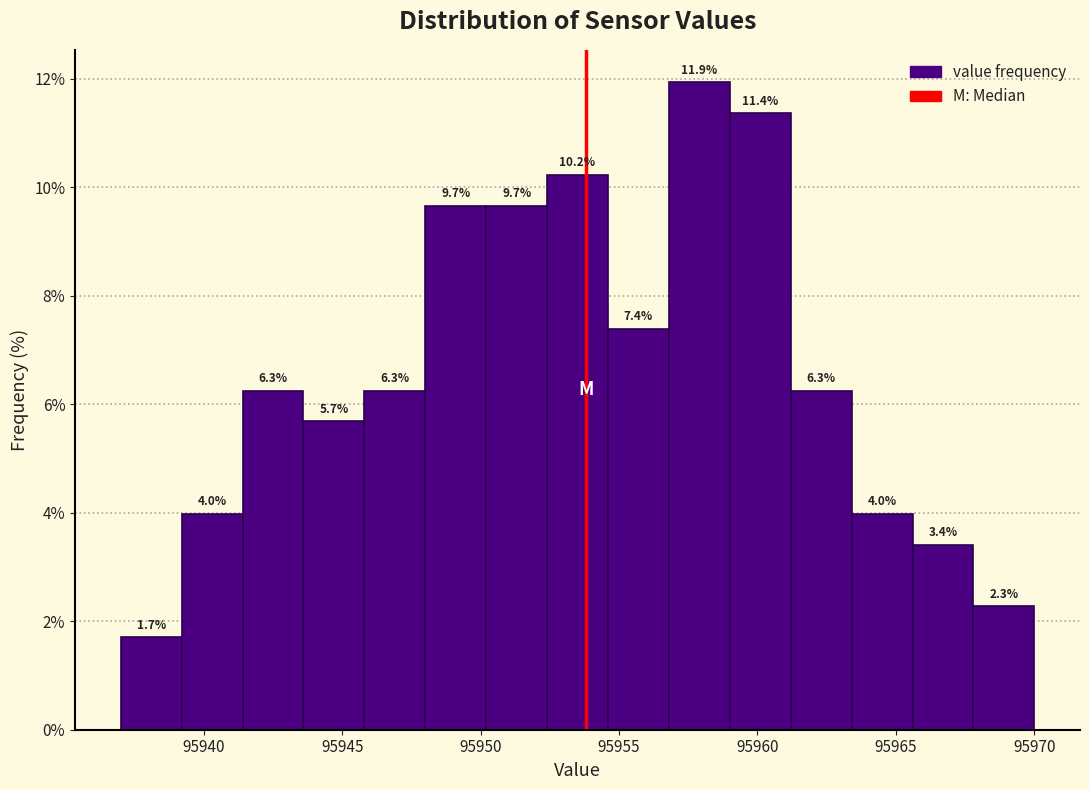

Which range on the x-axis has the tallest bar?

95956.8 to 95959.0